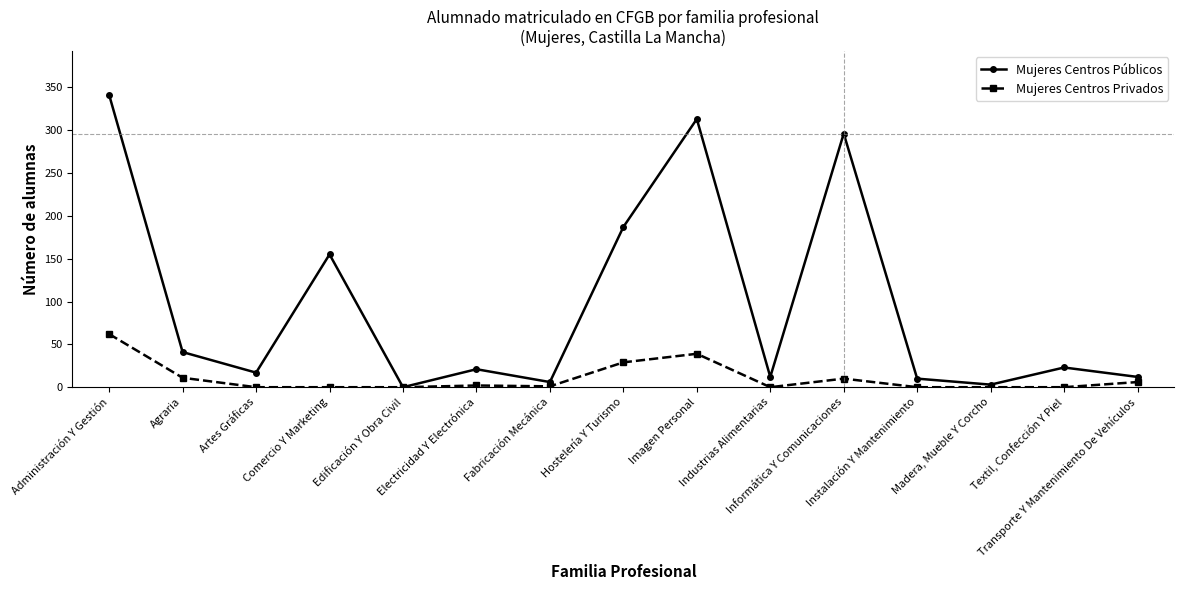

Rank the series by their average value, from lowest to highest.

Mujeres Centros Privados, Mujeres Centros Públicos